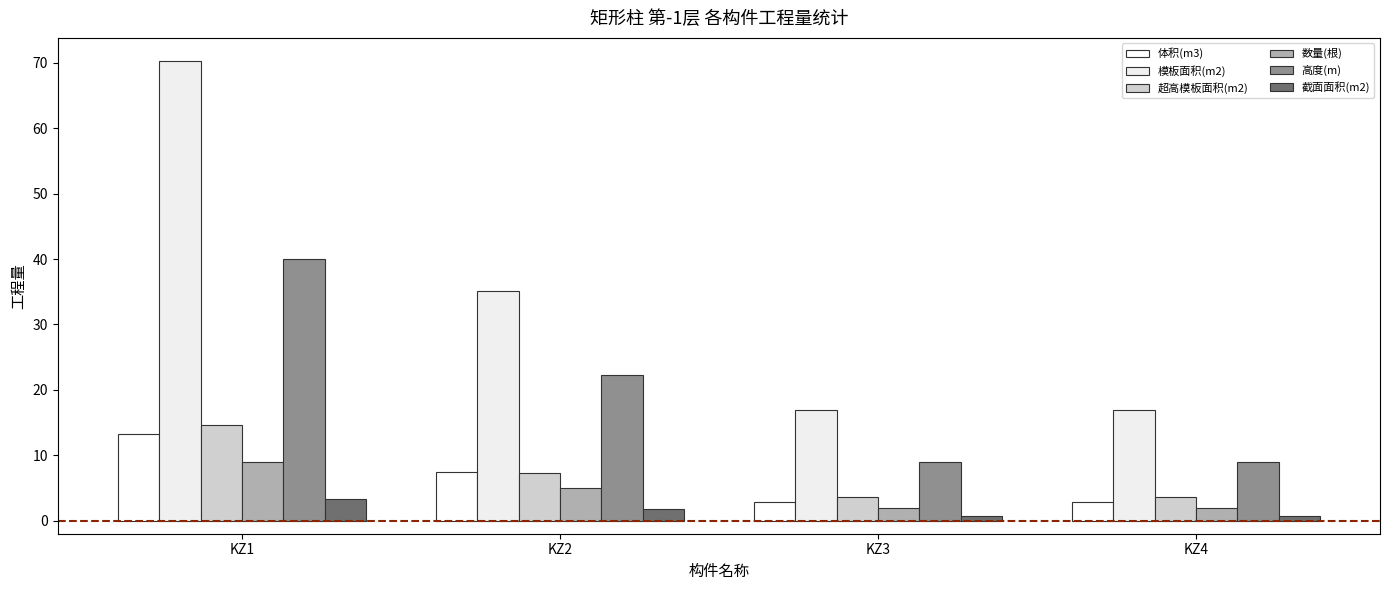

Reading right to left, list all the values displayed in this chart.

体积(m3): 2.9	2.9	7.4	13.3
模板面积(m2): 17.0	17.0	35.1	70.3
超高模板面积(m2): 3.6	3.6	7.3	14.6
数量(根): 2.0	2.0	5.0	9.0
高度(m): 8.9	8.9	22.2	40.0
截面面积(m2): 0.7	0.7	1.8	3.2